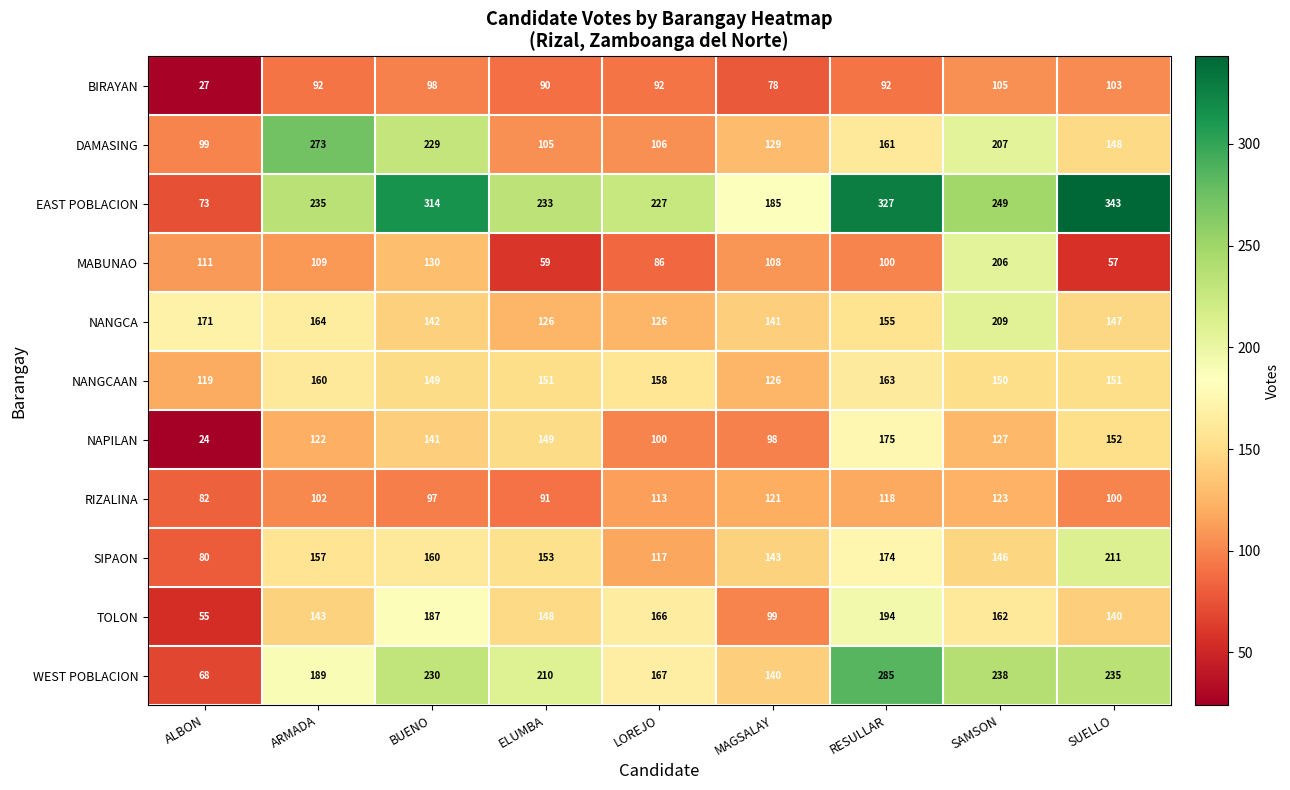

Which series has the widest spread of values?

EAST POBLACION